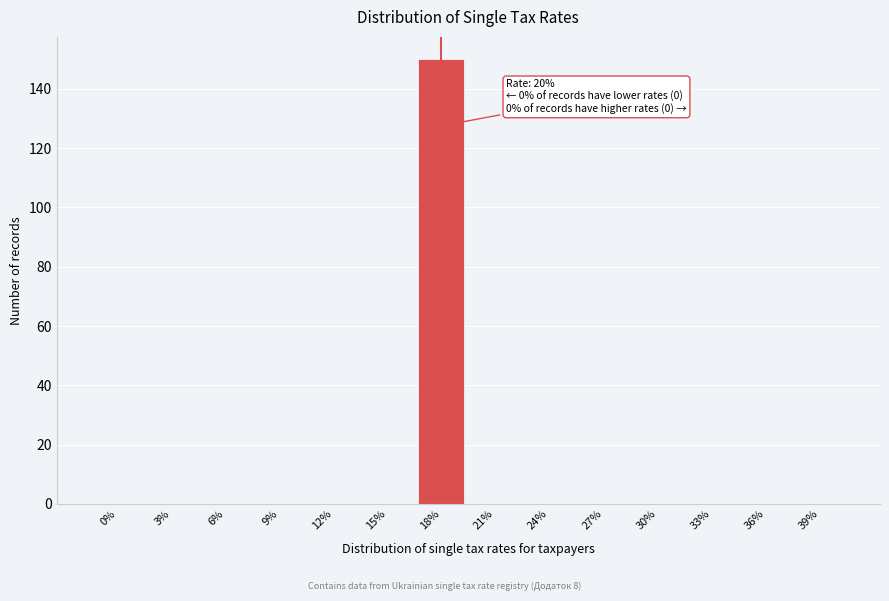

Reading left to right, transcribe all the data shown in this chart.

0%=0	3%=0	6%=0	9%=0	12%=0	15%=0	18%=150	21%=0	24%=0	27%=0	30%=0	33%=0	36%=0	39%=0